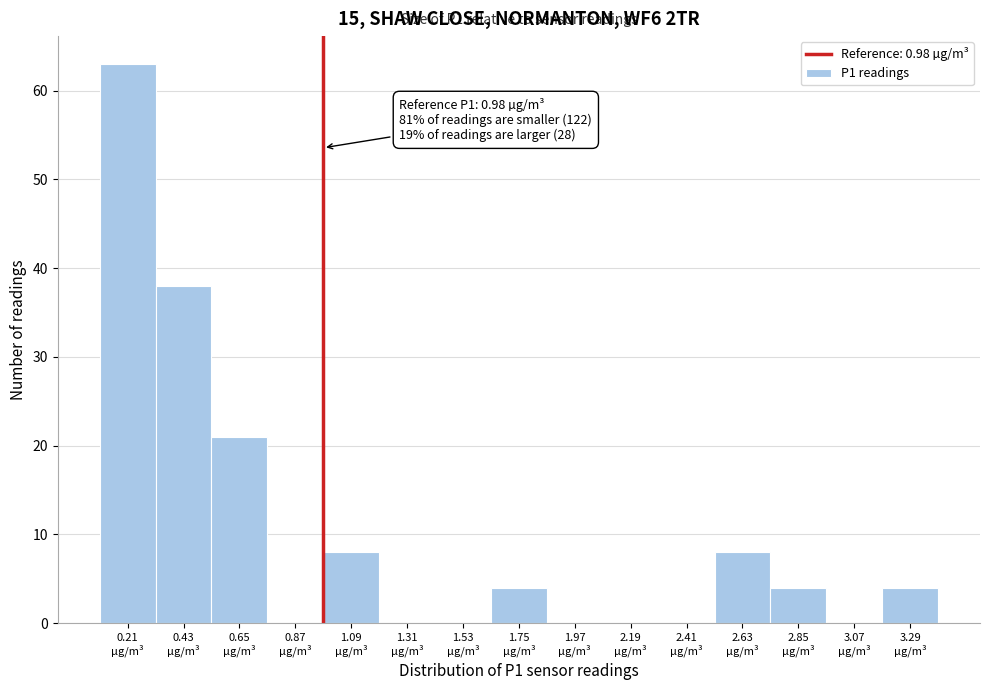

Over which range of the x-axis is the bar tallest?

0.10 to 0.32